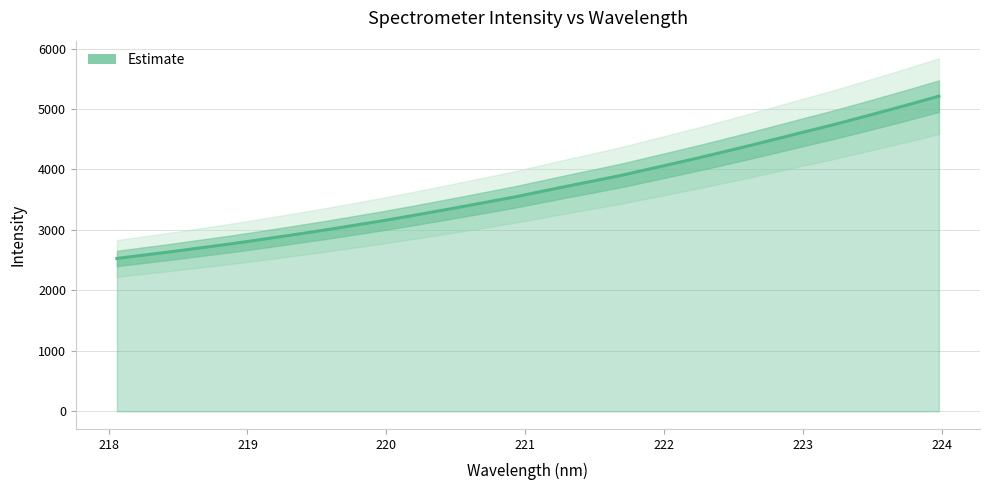

What is the greatest value displayed?

5213.6